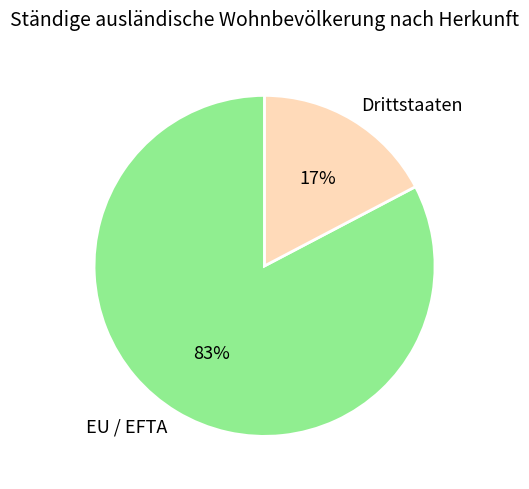

What percentage is the Drittstaaten slice, to the nearest percent?

17%